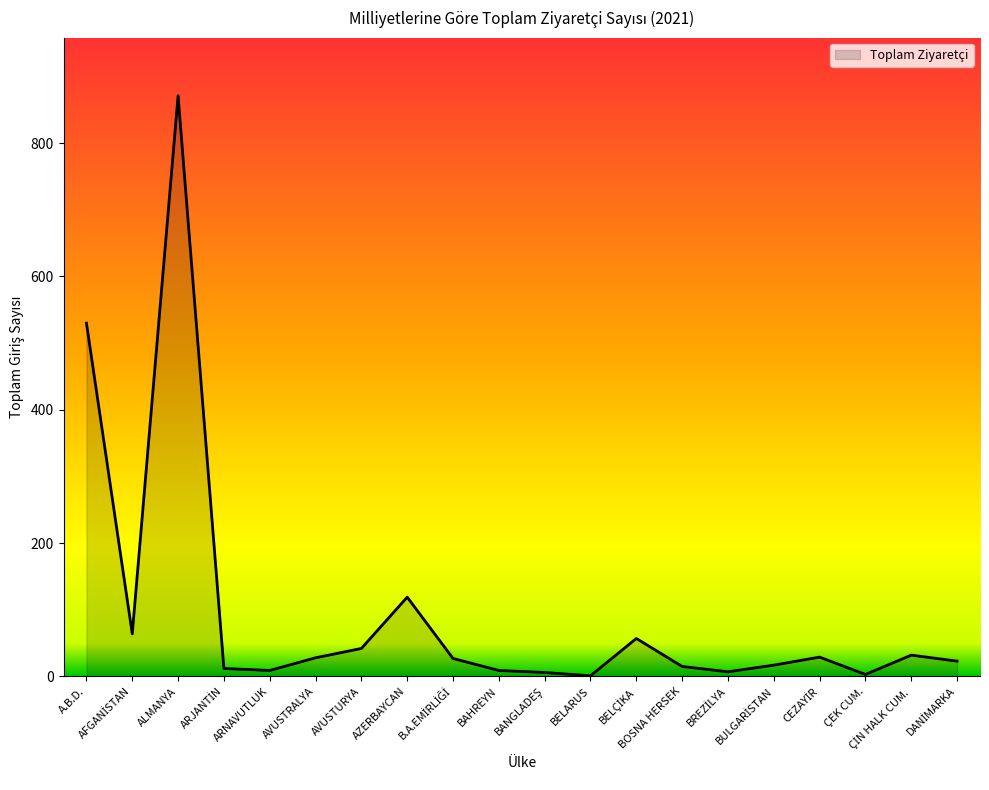

What is the maximum value shown in the chart?

871